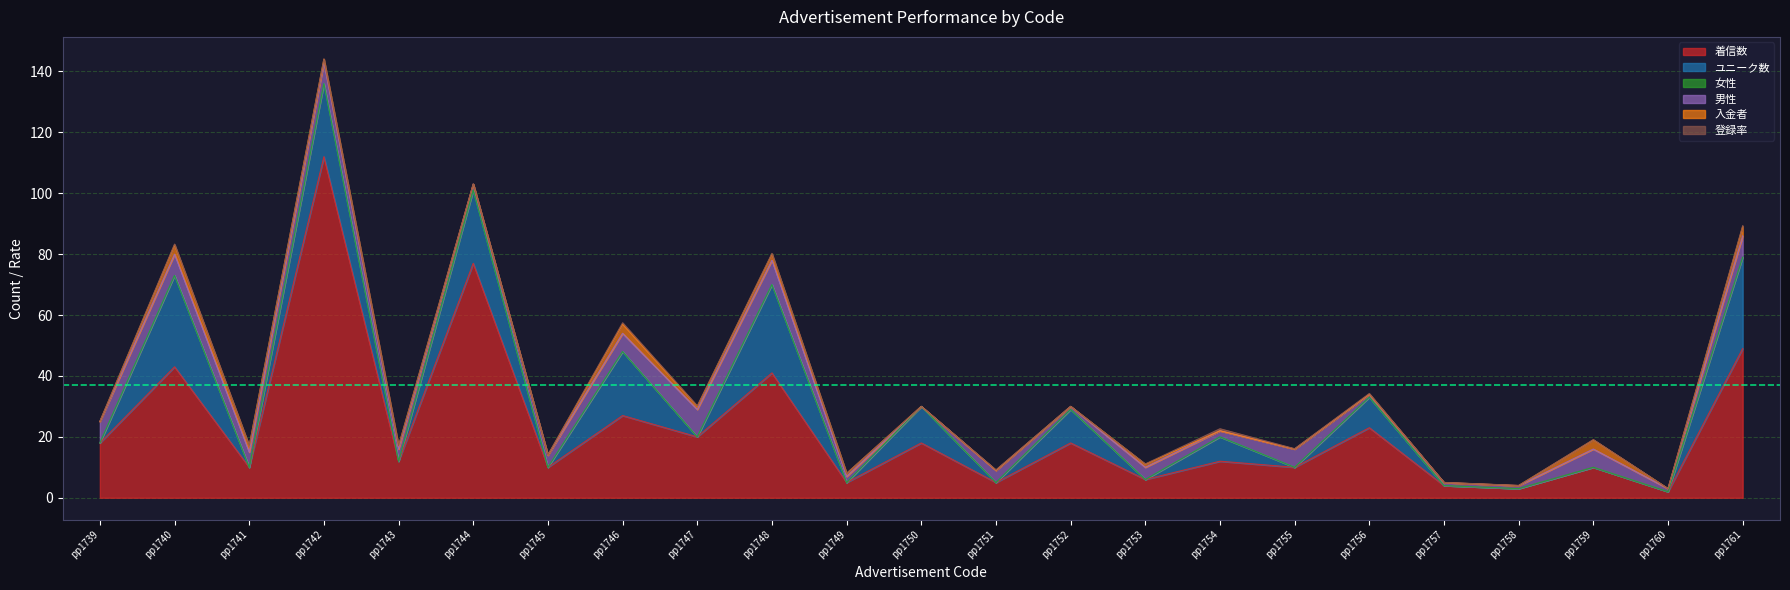

What are all the series names shown in the legend?

着信数, ユニーク数, 女性, 男性, 入金者, 登録率